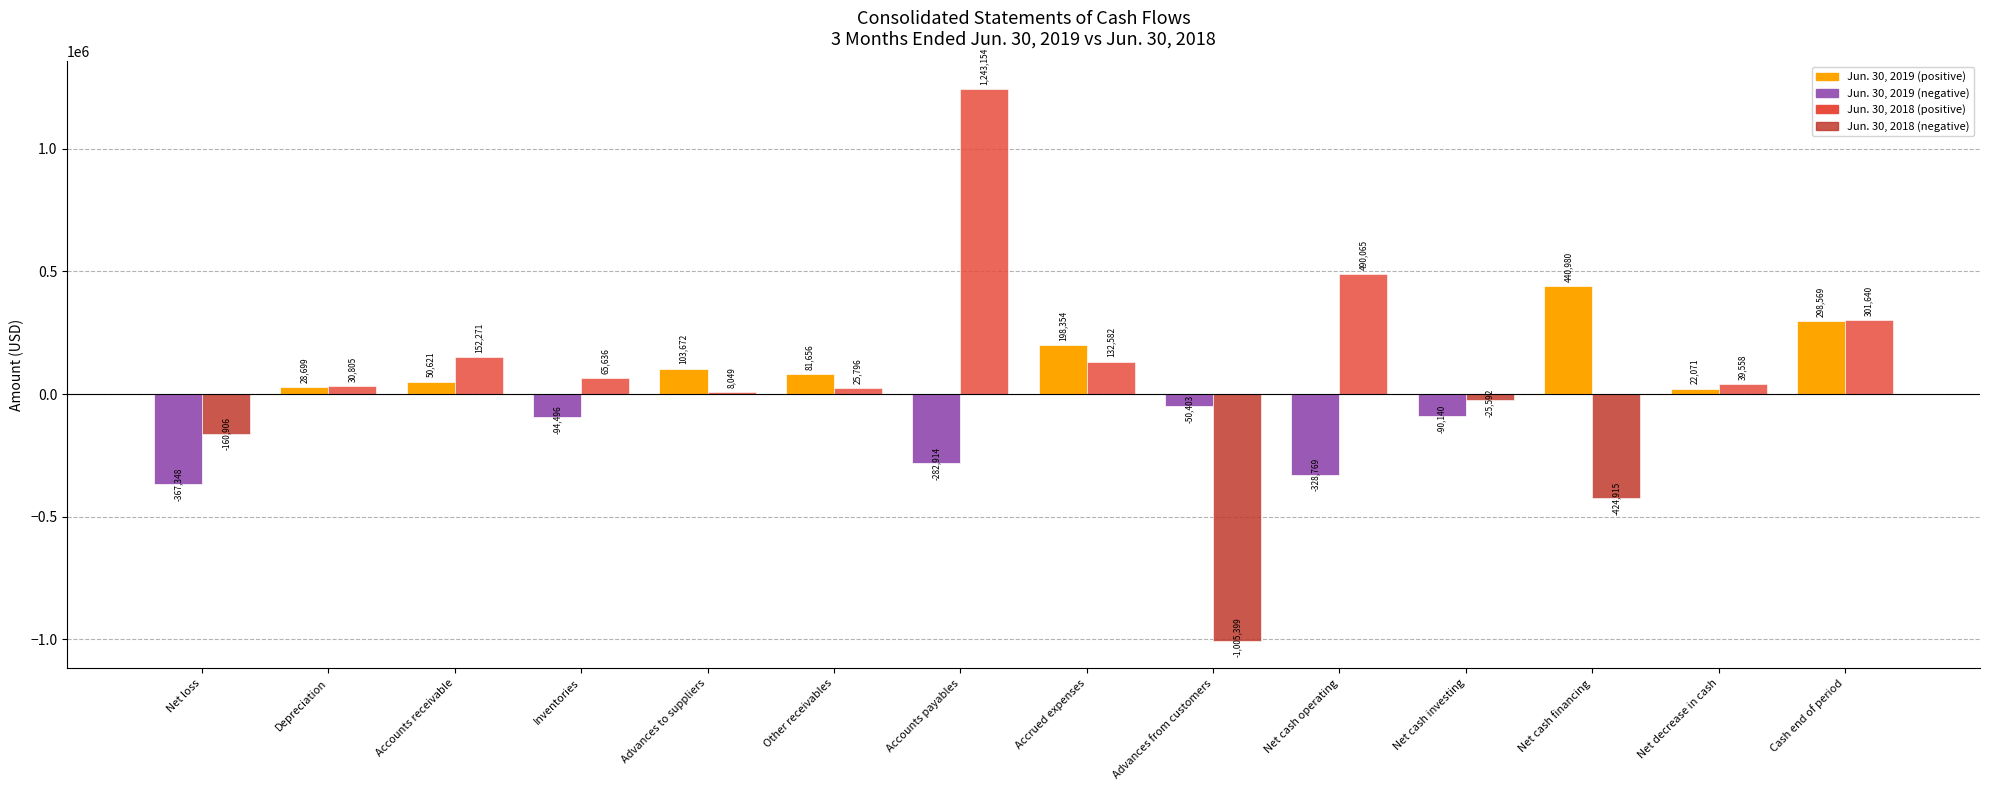

What is the smallest value displayed?

-1005399